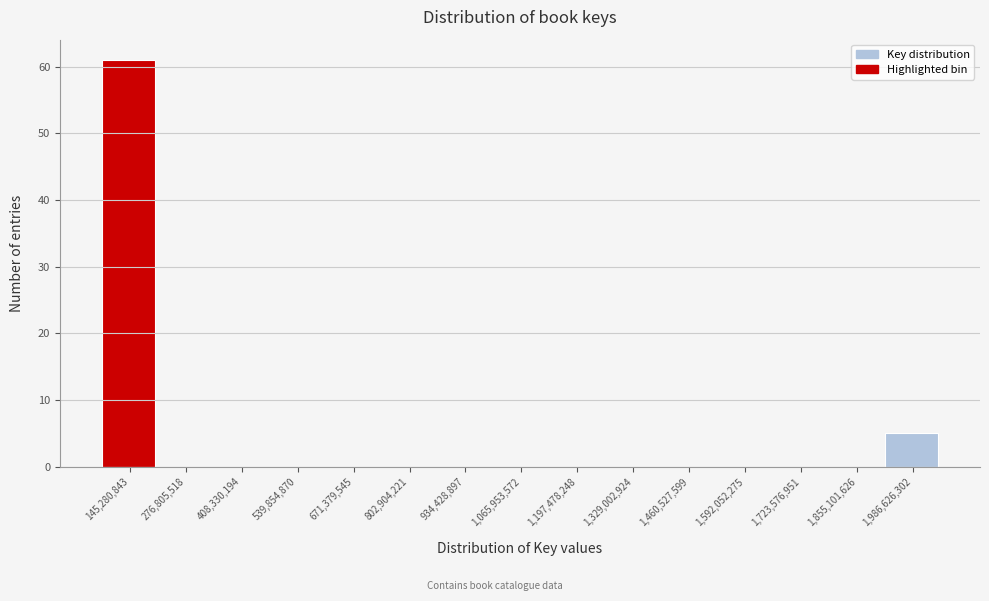

Reading left to right, list all the values displayed in this chart.

145,280,843=61	276,805,518=0	408,330,194=0	539,854,870=0	671,379,545=0	802,904,221=0	934,428,897=0	1,065,953,572=0	1,197,478,248=0	1,329,002,924=0	1,460,527,599=0	1,592,052,275=0	1,723,576,951=0	1,855,101,626=0	1,986,626,302=5